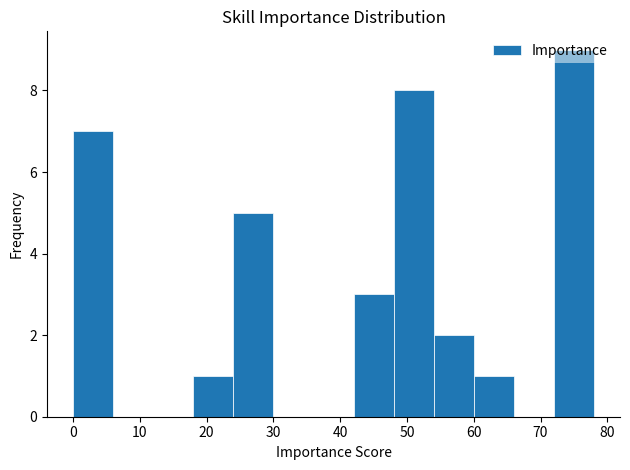

Over which range of the x-axis is the bar tallest?

72 to 78